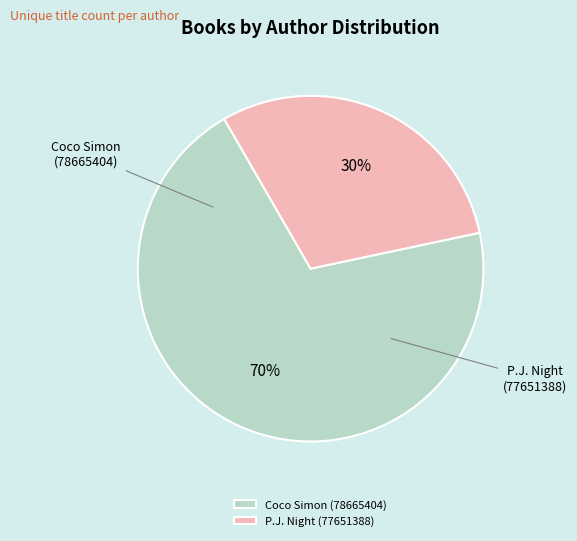

What percentage do P.J. Night (77651388) and Coco Simon (78665404) together represent?

100.0%